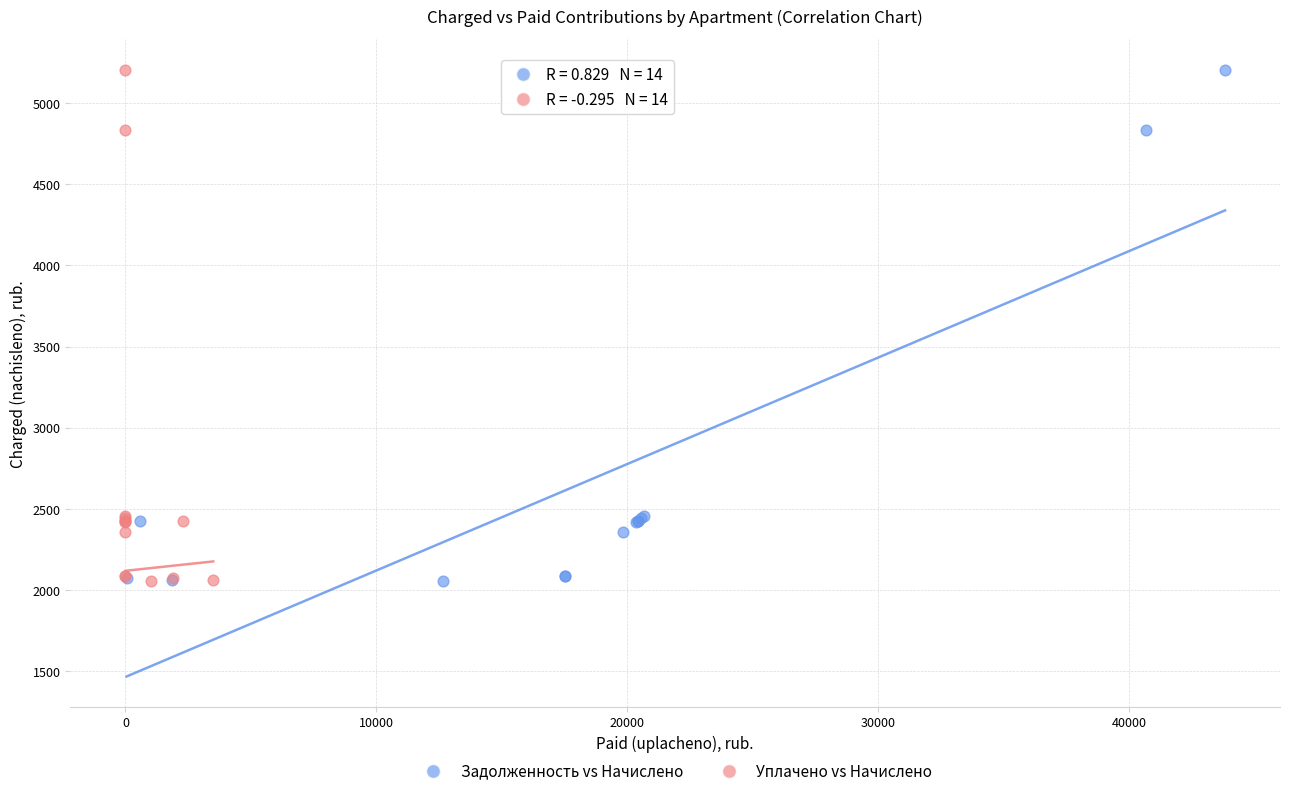

What are all the series names shown in the legend?

Задолженность vs Начислено, Уплачено vs Начислено